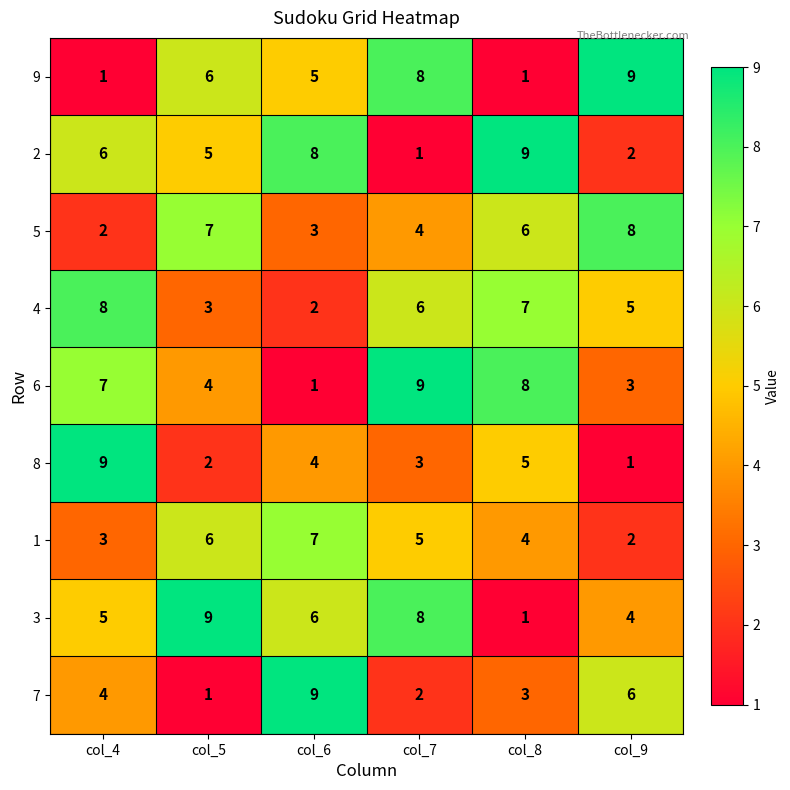

True or false: 5 has a value of 5 at col_6.

False